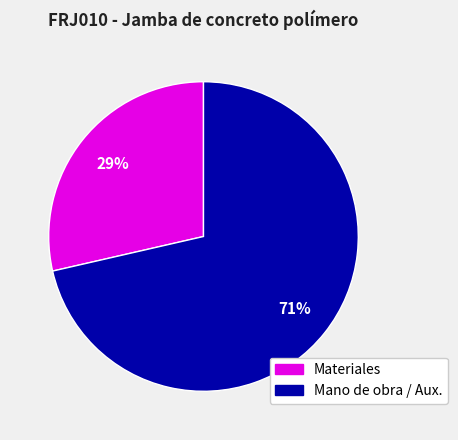

To the nearest percent, what is the average slice percentage?

50%